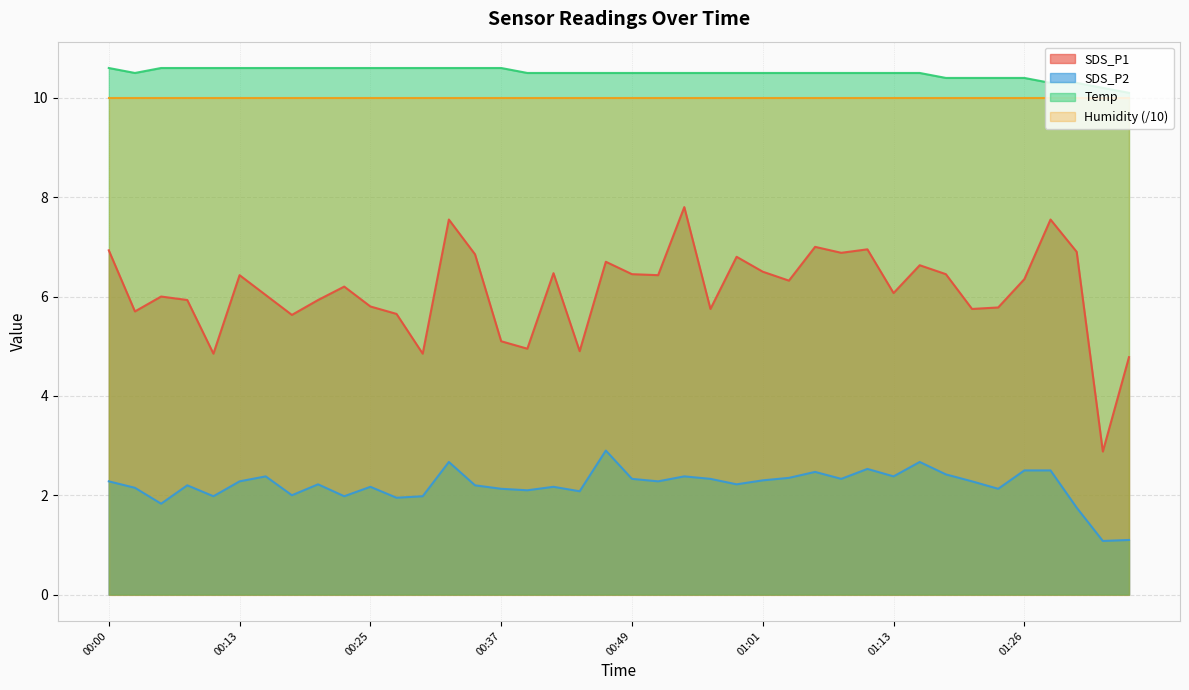

Does the chart display data point markers on the line(s)?

No